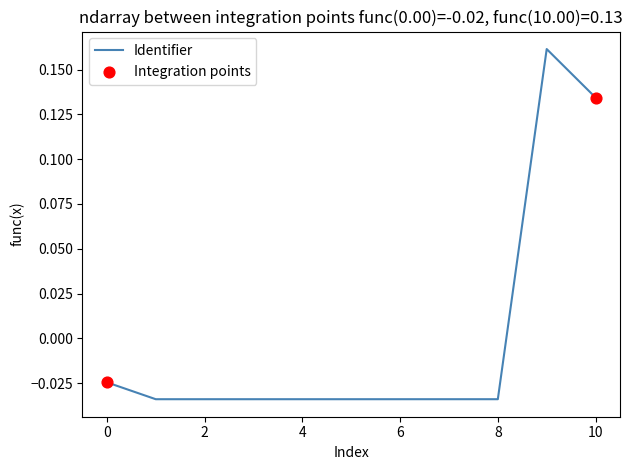

Does the chart have visible grid lines?

No